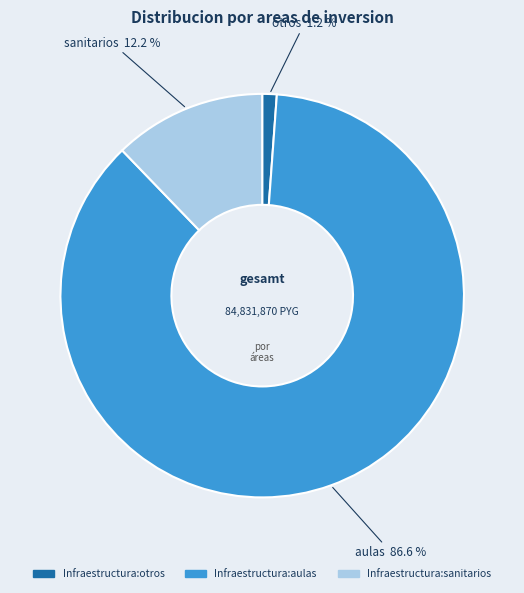

Does any single category account for the majority?

Yes